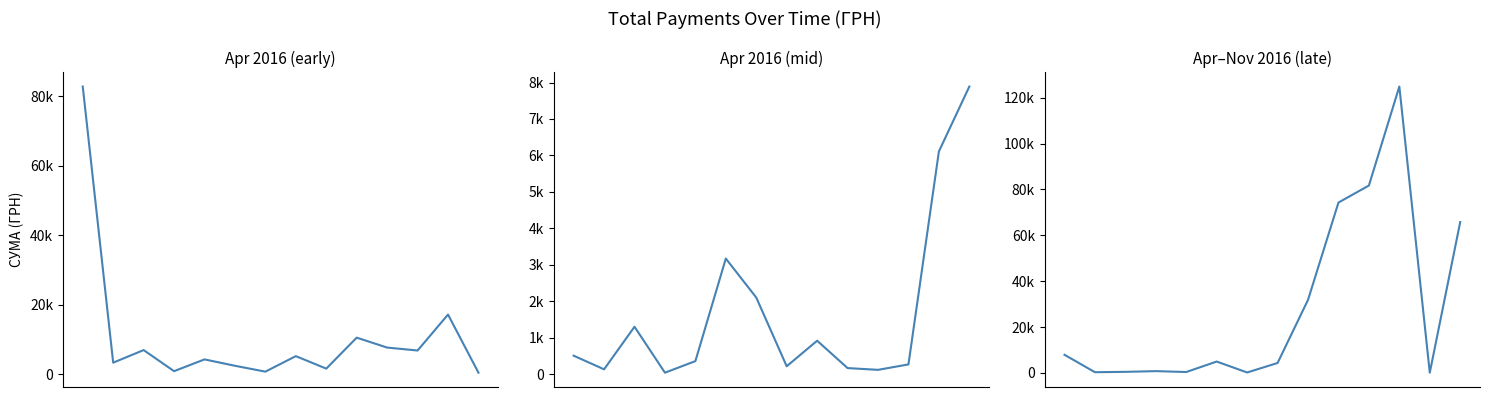

How many lines are shown in the chart?

1